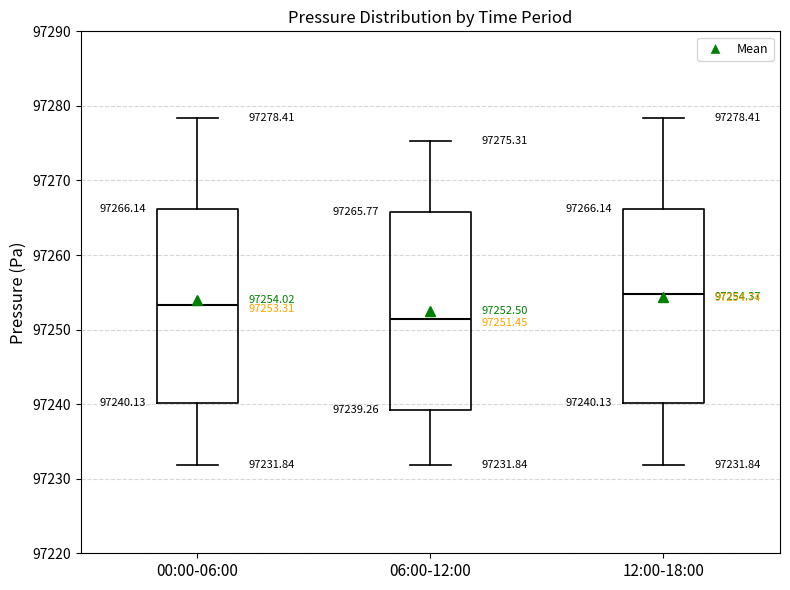

Which box's median line is the lowest?

06:00-12:00